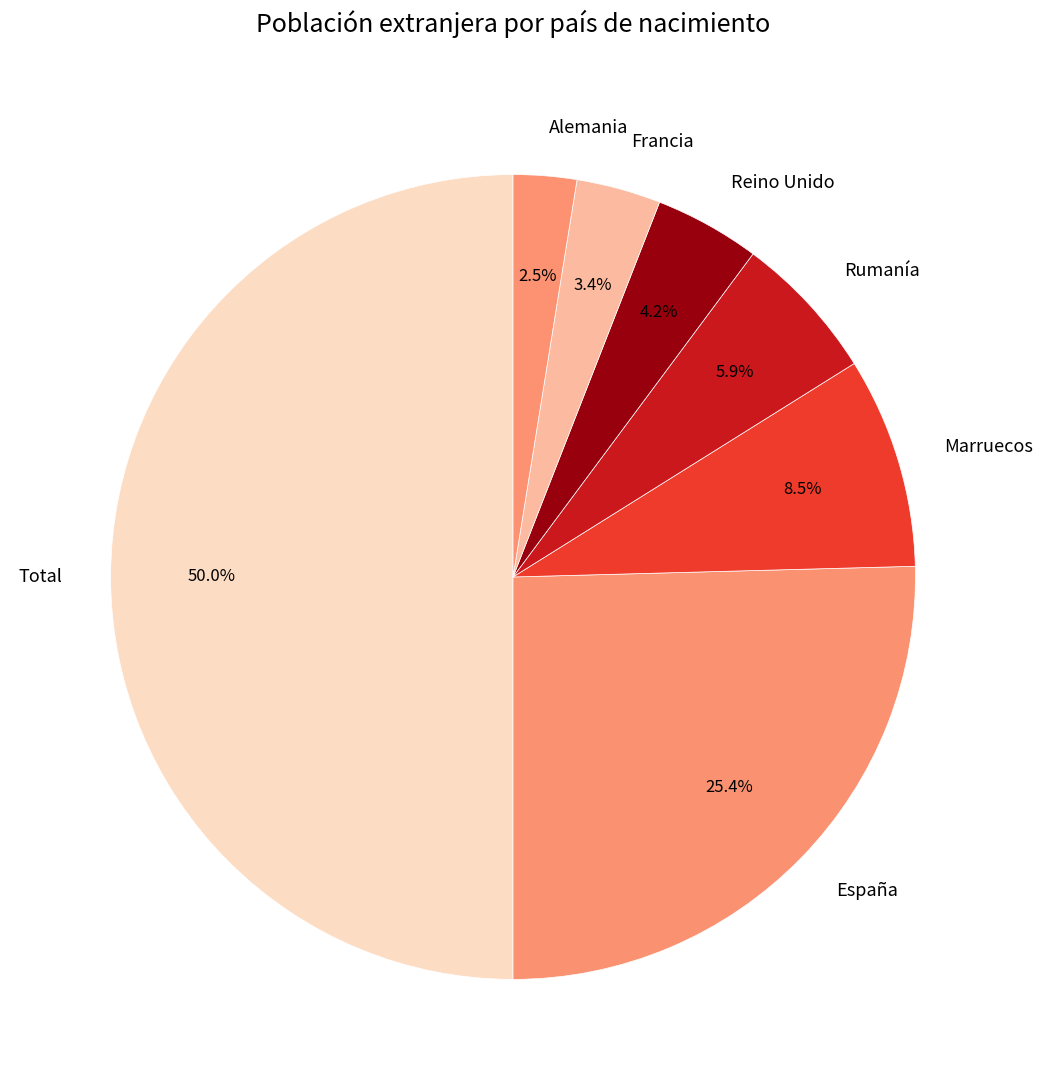

Does Marruecos account for over 50% of the chart?

No